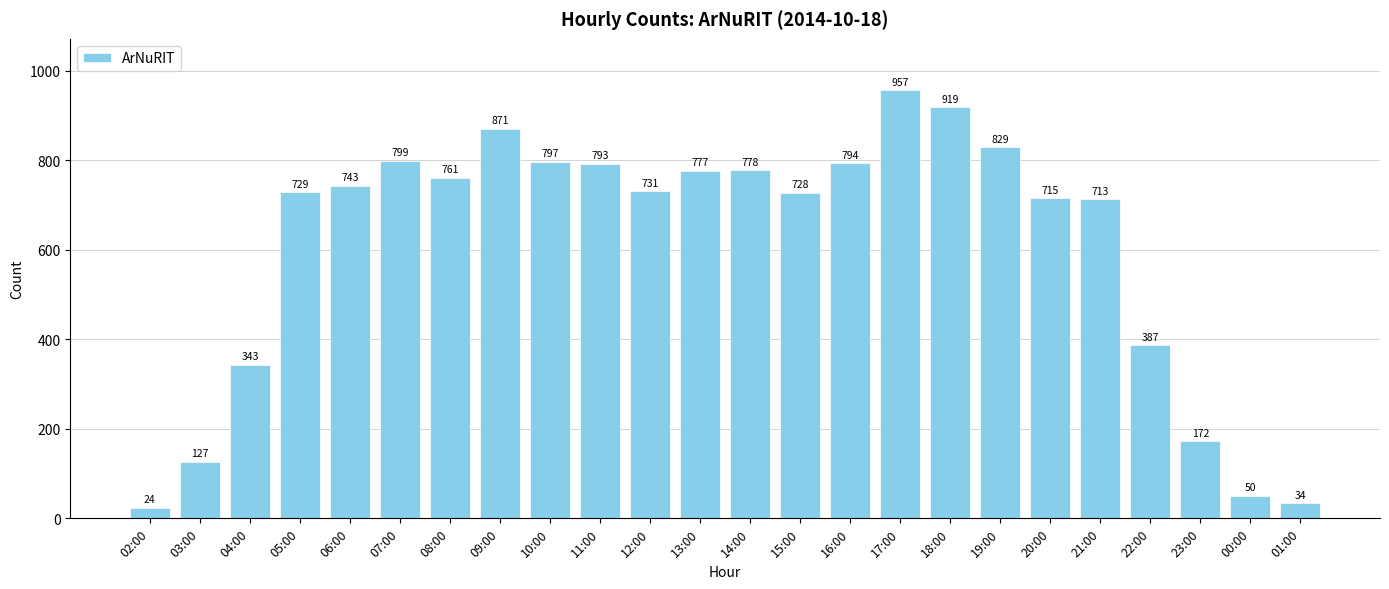

At which label is the value closest to 490?

22:00